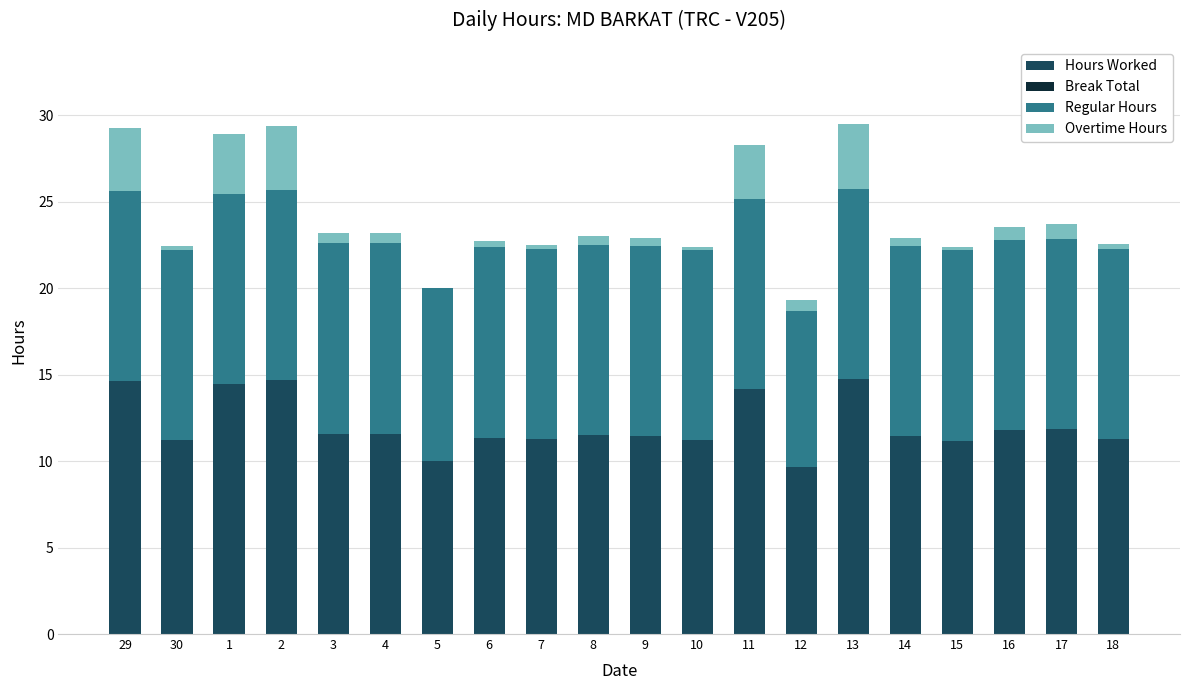

True or false: Hours Worked has a value of 11.6 at 4.

True